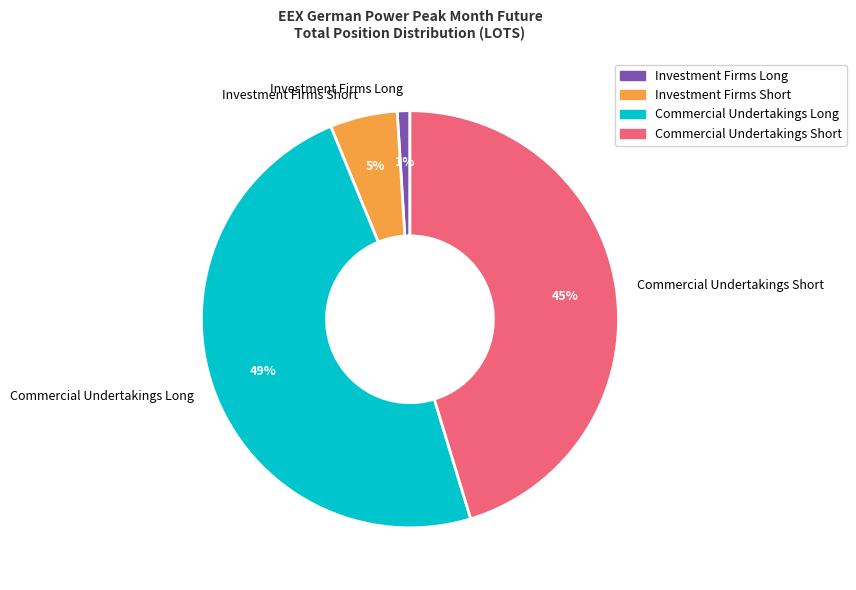

Is it true that Investment Firms Short is 19% of the pie?

False